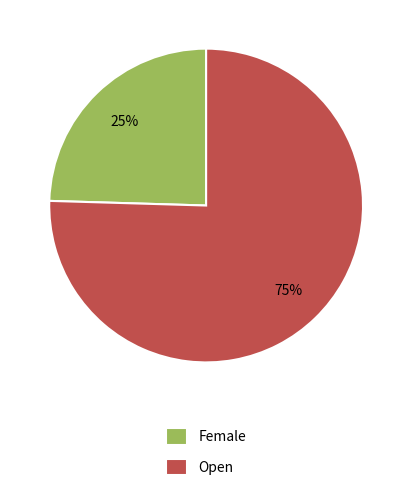

The Female slice represents 30% of the pie. True or false?

False